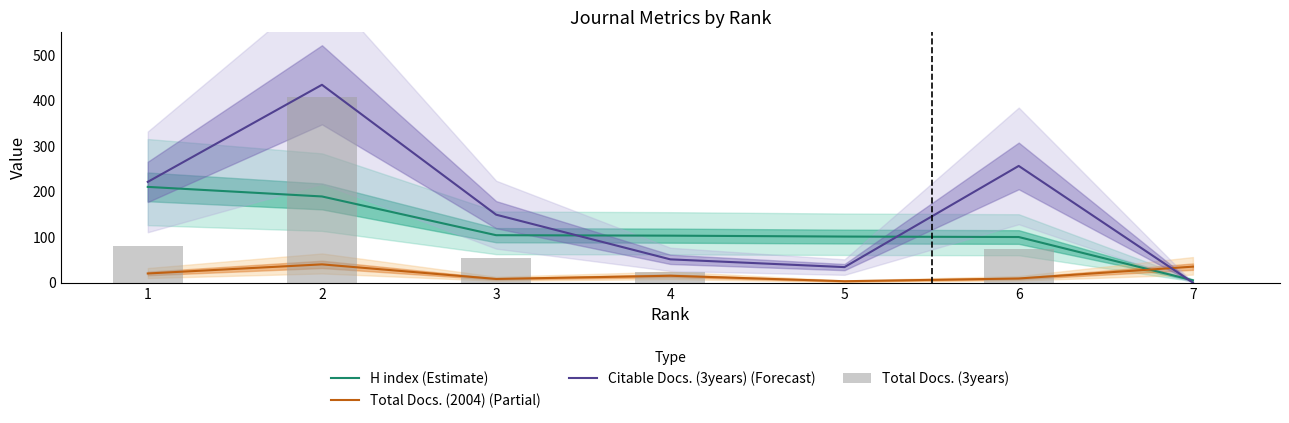

Which series has the largest total across all categories?

Citable Docs. (3years) (Forecast)